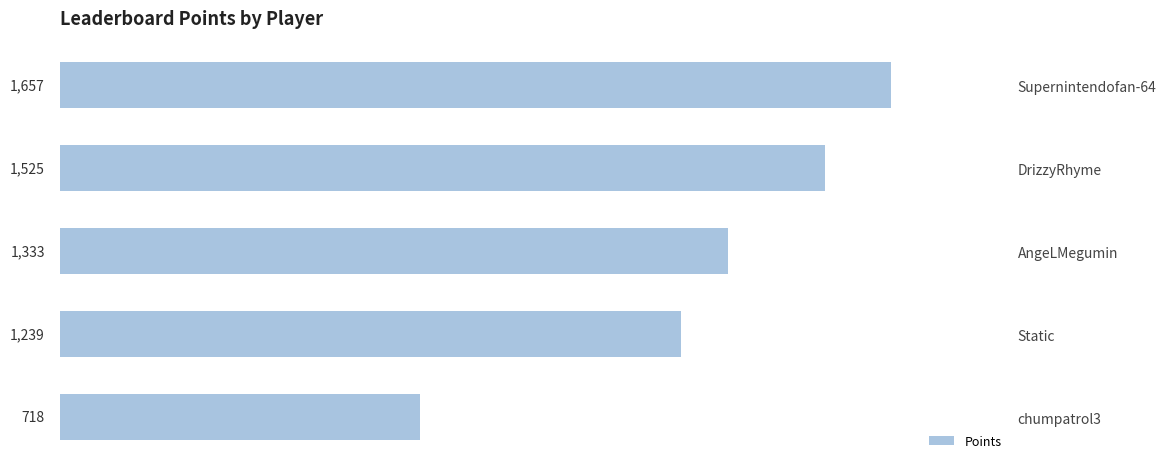

How many data points are less than 1333?

2